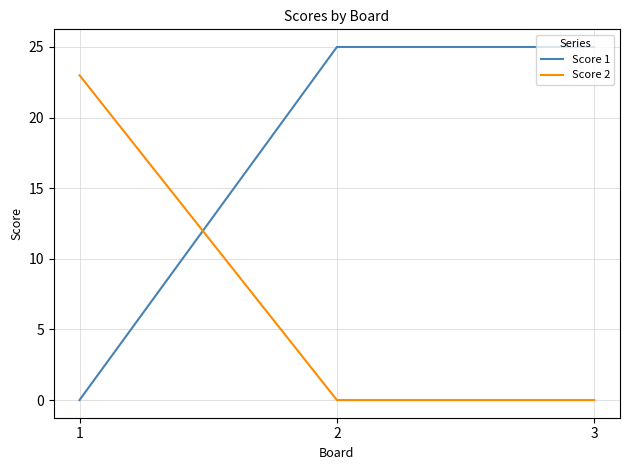

Is it true that Score 2 equals 0 at 3?

True